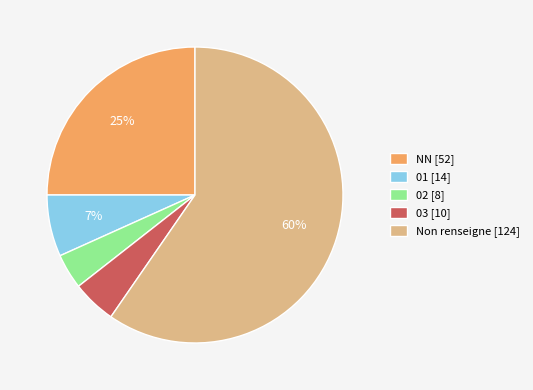

How many slices are in this pie chart?

5